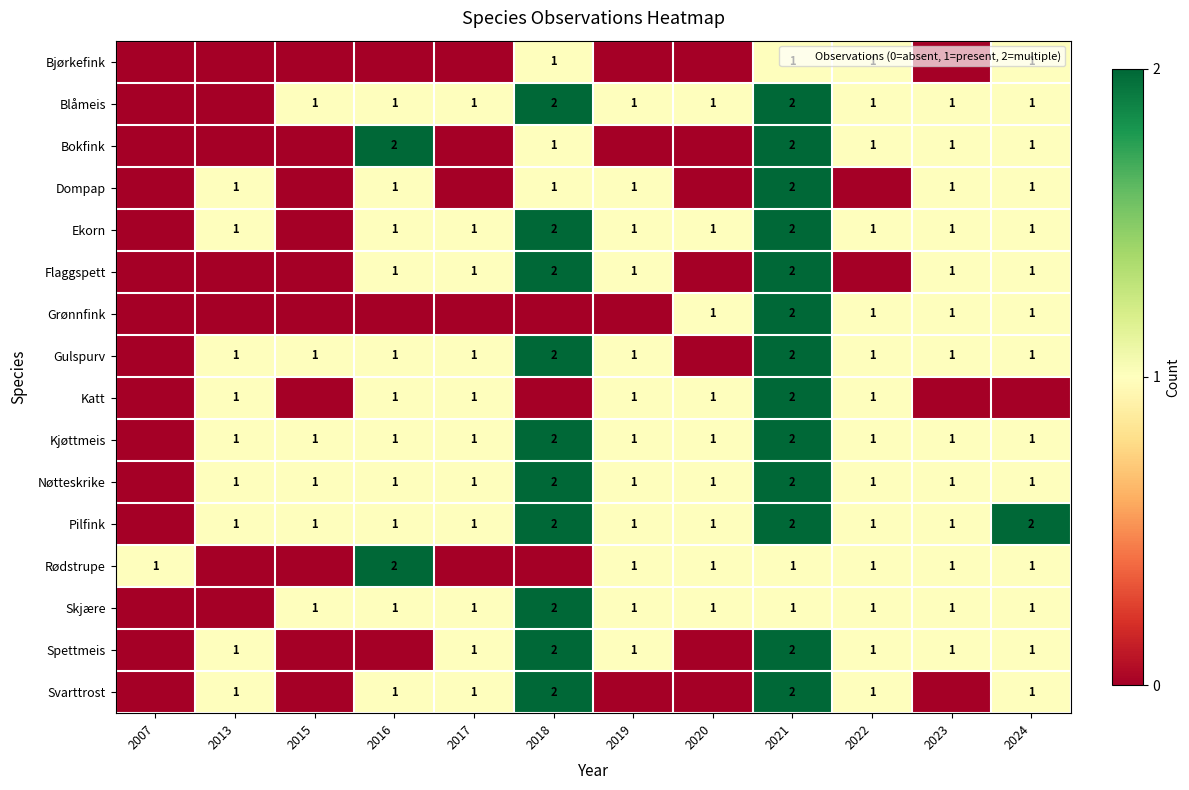

Count the Ekorn values in the range 1 to 2.

10